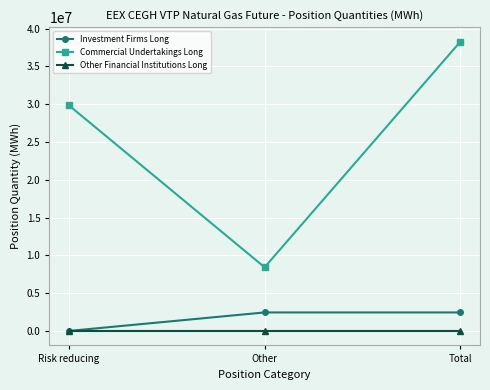

The Investment Firms Long series shows 2447640 at Other. True or false?

True